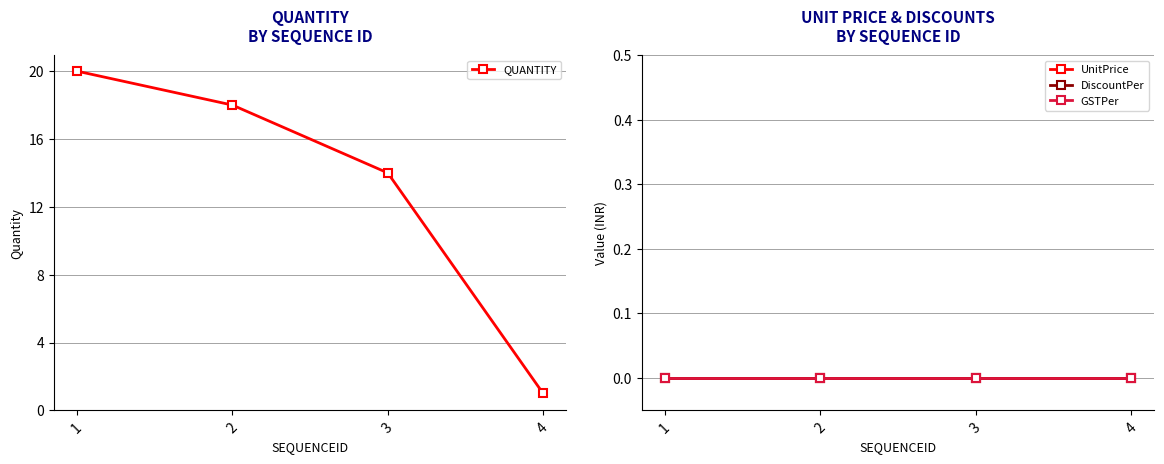

Reading left to right, transcribe all the data shown in this chart.

QUANTITY: 1=20	2=18	3=14	4=1
UnitPrice: 1=0	2=0	3=0	4=0
DiscountPer: 1=0	2=0	3=0	4=0
GSTPer: 1=0	2=0	3=0	4=0